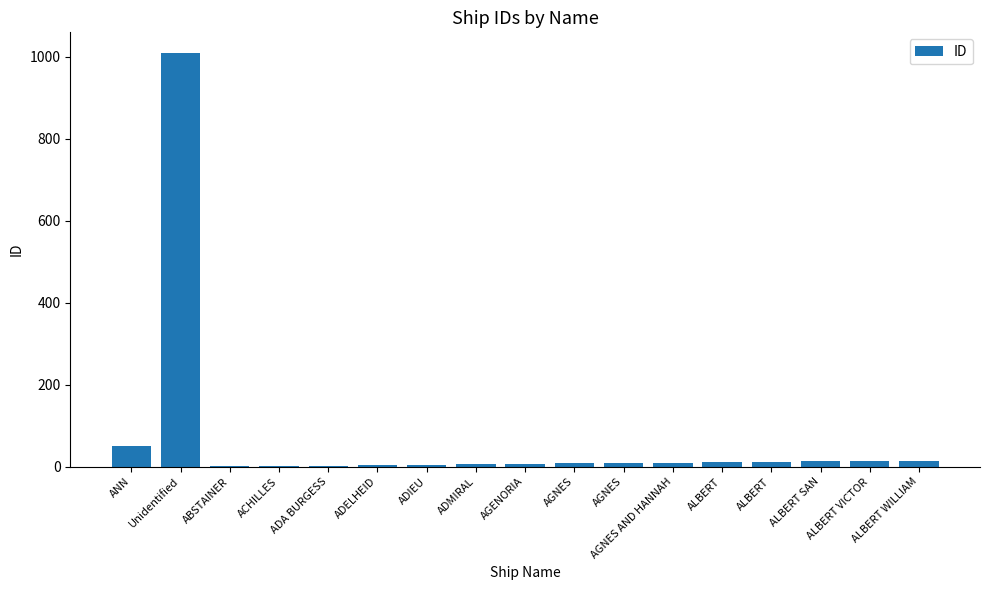

Reading left to right, list all the values displayed in this chart.

ANN=51	Unidentified=1009	ABSTAINER=1	ACHILLES=2	ADA BURGESS=3	ADELHEID=4	ADIEU=5	ADMIRAL=6	AGENORIA=7	AGNES=8	AGNES=9	AGNES AND HANNAH=10	ALBERT=11	ALBERT=12	ALBERT SAN=13	ALBERT VICTOR=14	ALBERT WILLIAM=15